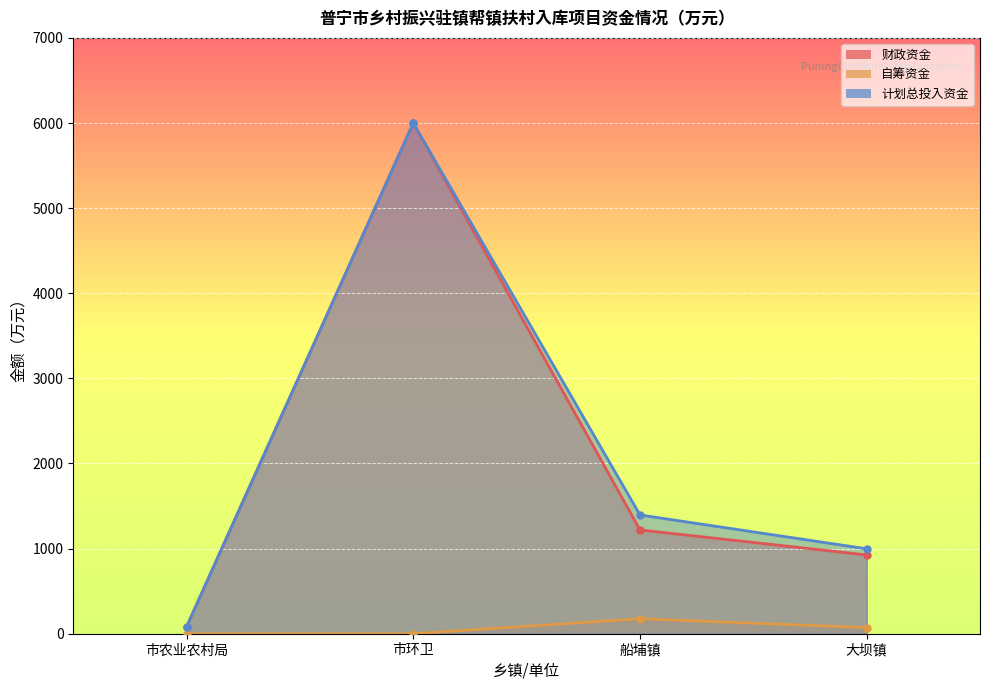

List the labels in order of 自筹资金 value, smallest first.

市农业农村局, 市环卫, 大坝镇, 船埔镇